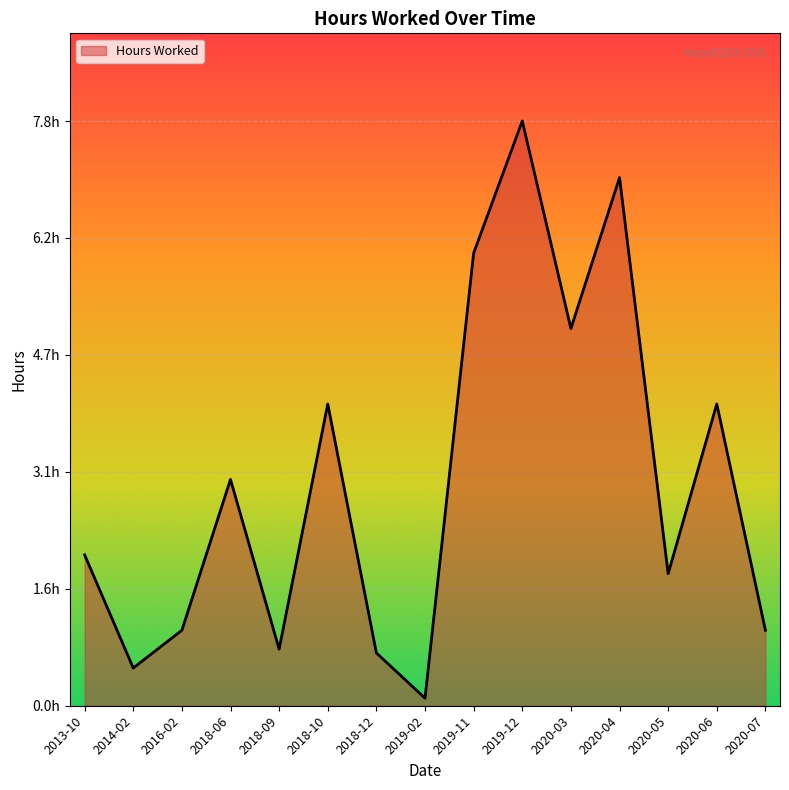

What is the sum of the values at 2018-09 and 2019-12?

8.5